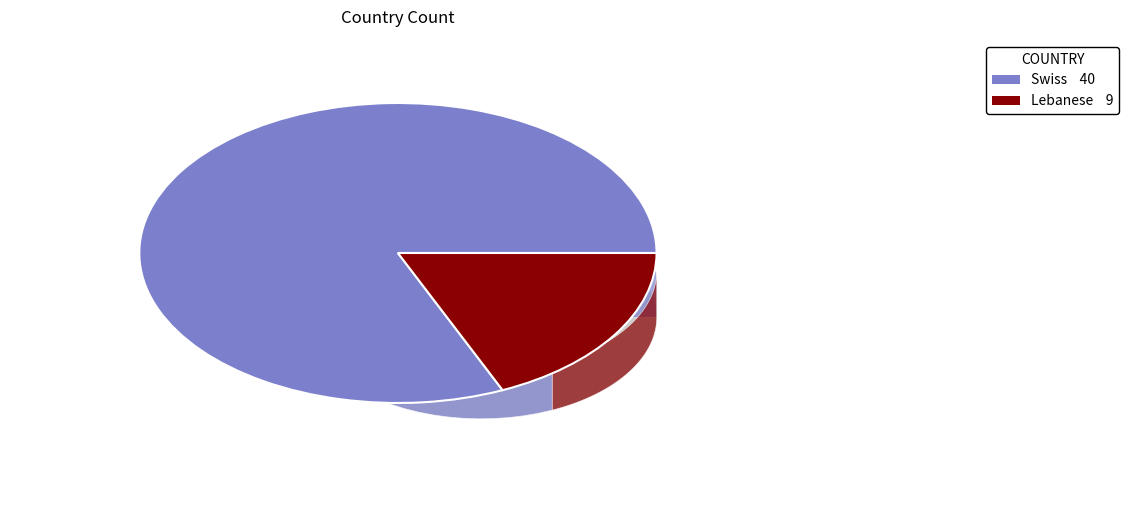

Between Lebanese 9 and Swiss 40, which is larger?

Swiss 40